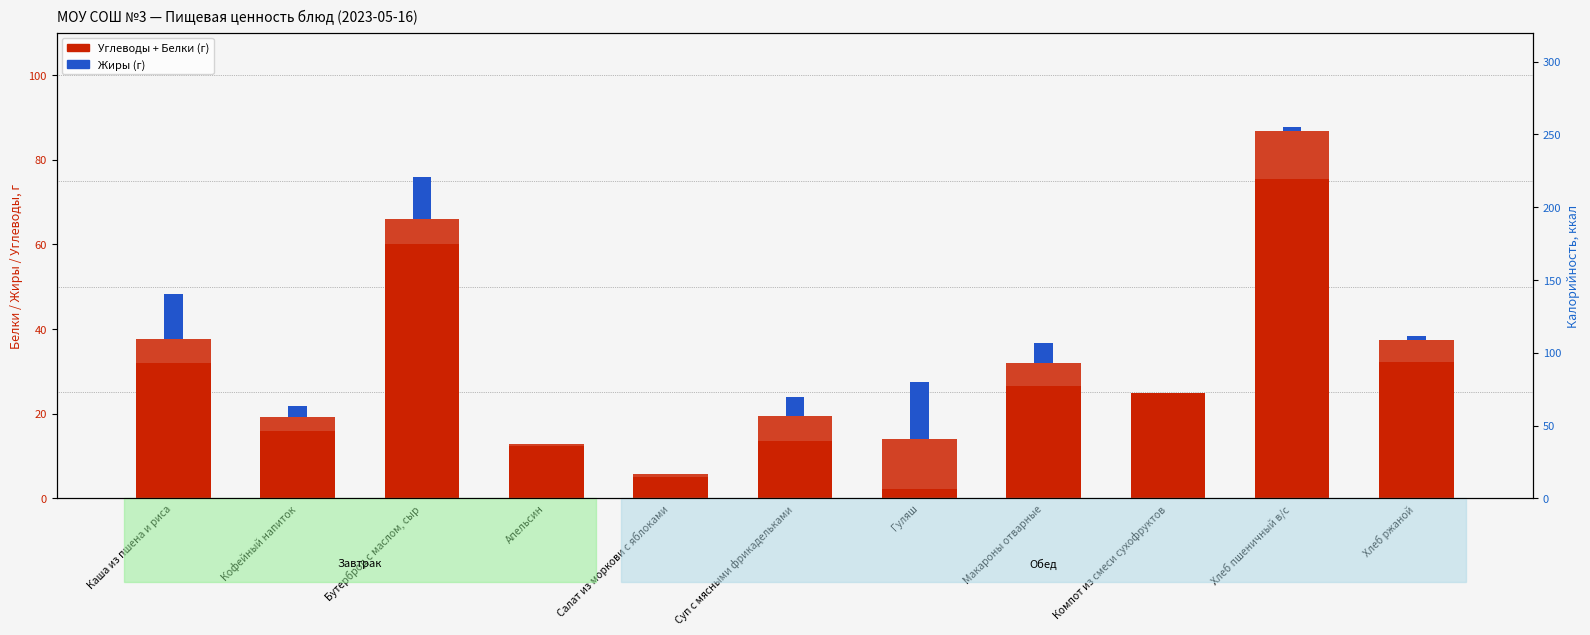

How many groups of bars are there?

11